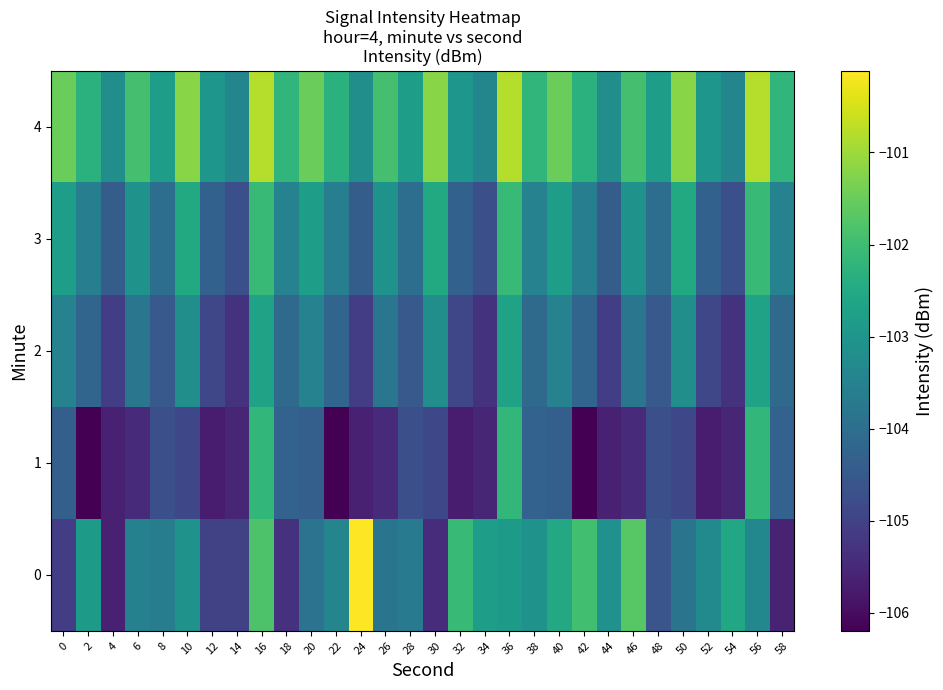

Which has a higher value, 14 or 8?

8